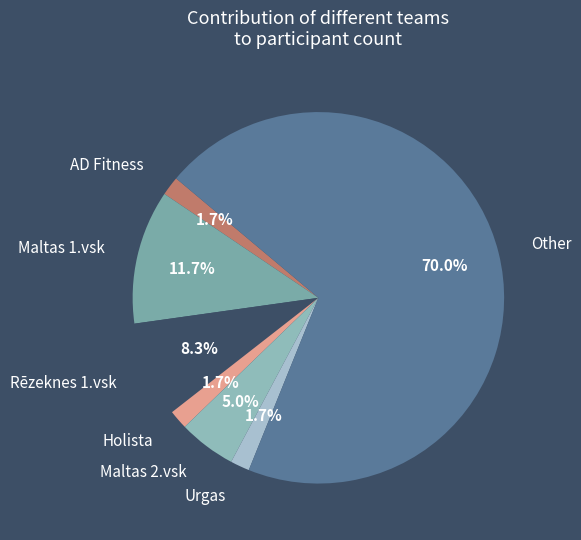

The Maltas 1.vsk slice represents 24% of the pie. True or false?

False